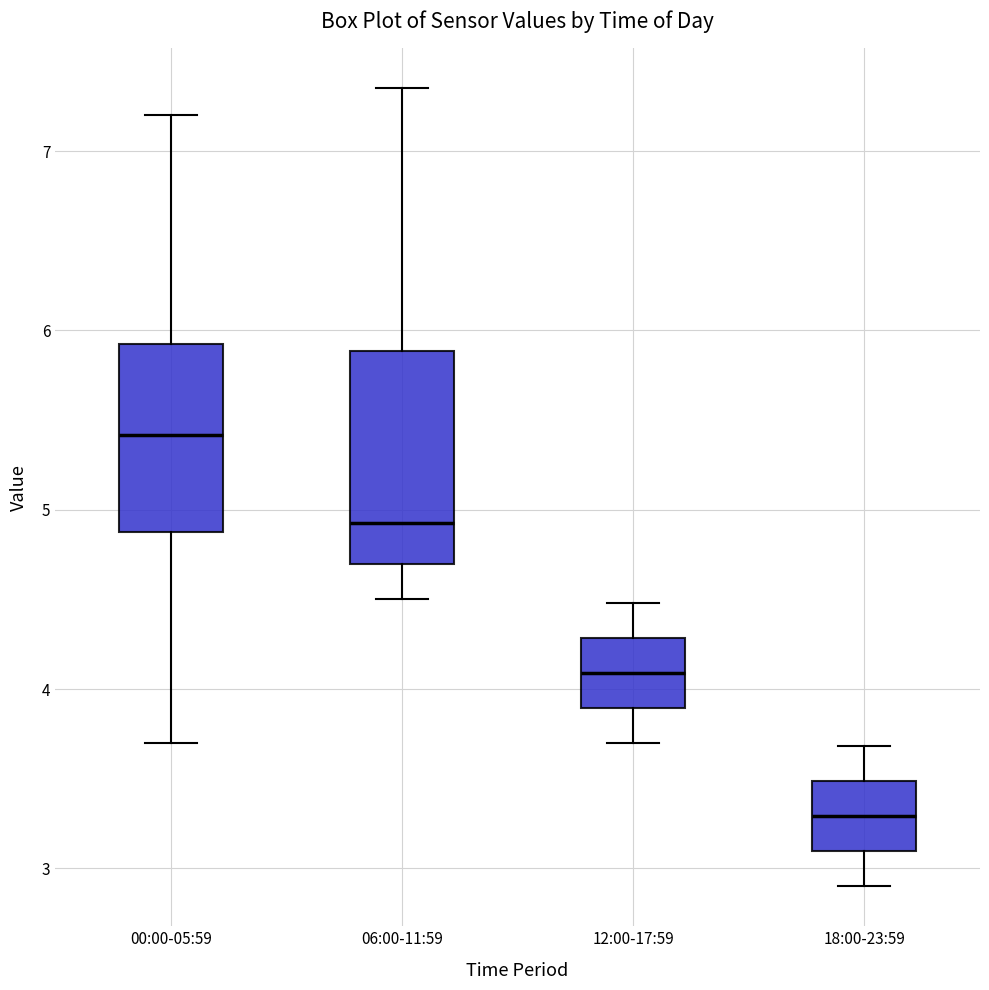

Which box has the highest median line?

00:00-05:59